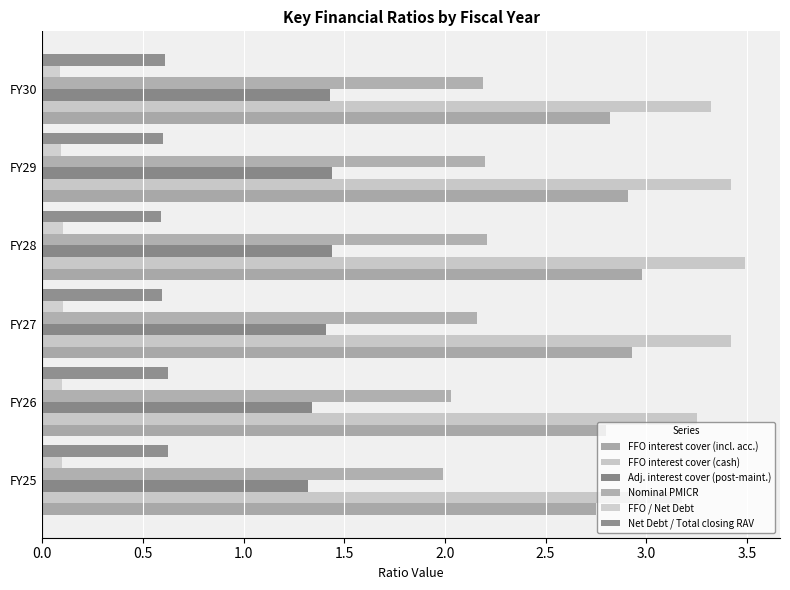

What is the greatest value displayed?

3.5